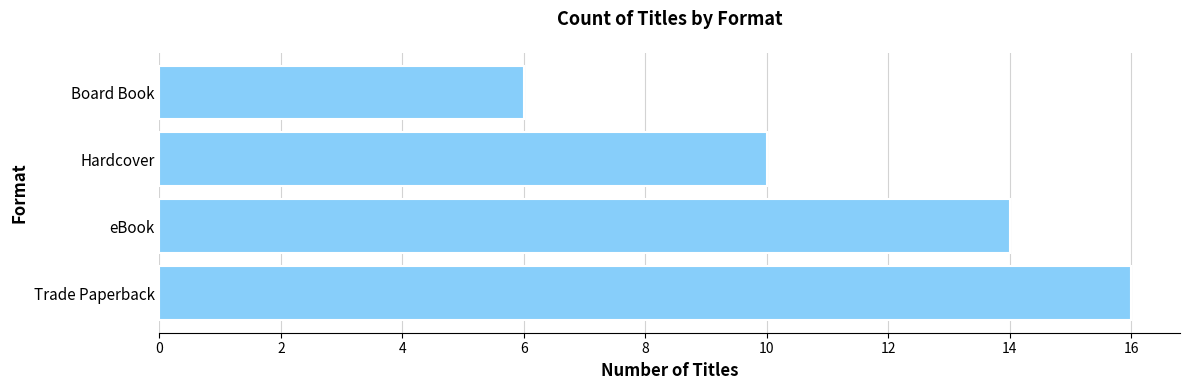

What is the difference between the maximum and minimum values?

10